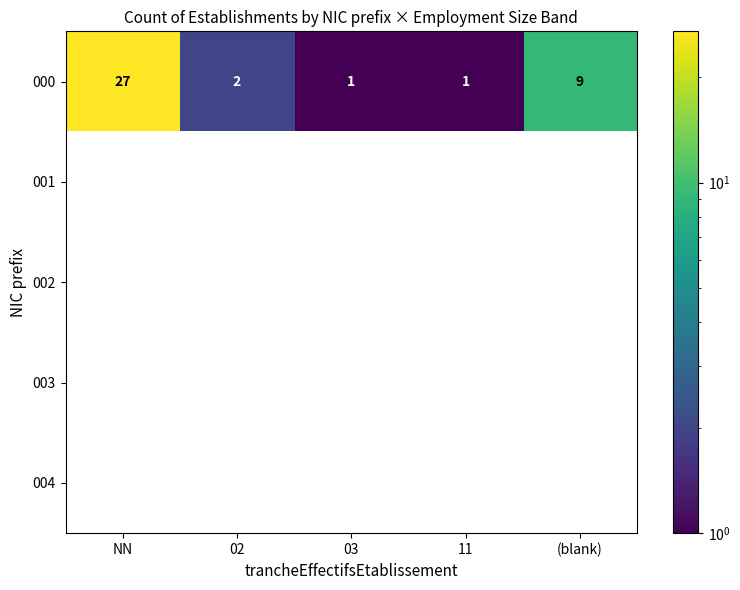

At which label is 000 closest to 14?

(blank)